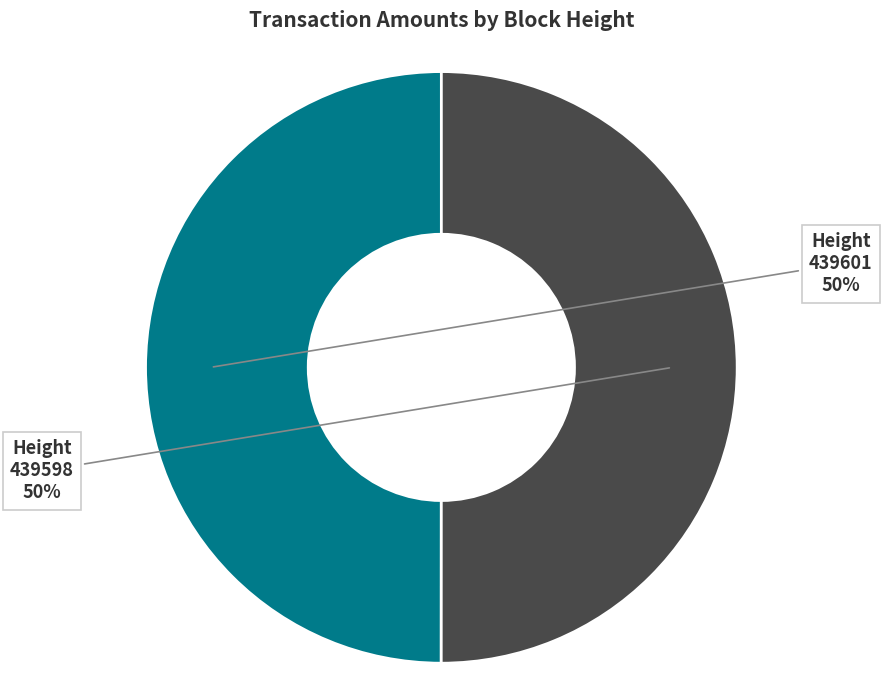

What is the ratio of the value at 439601 to the value at 439598?

1.0